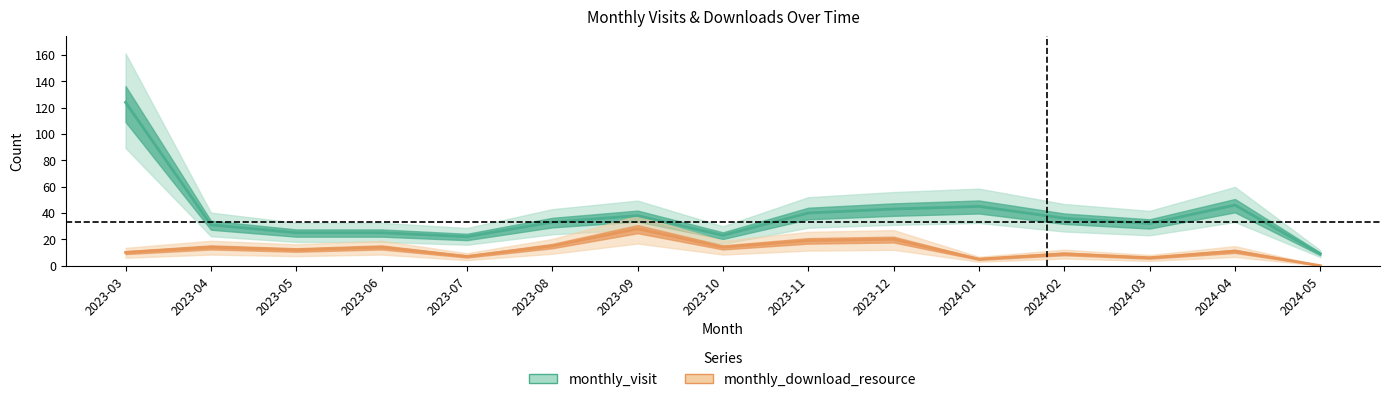

At which category is the sum across all series the highest?

2023-03